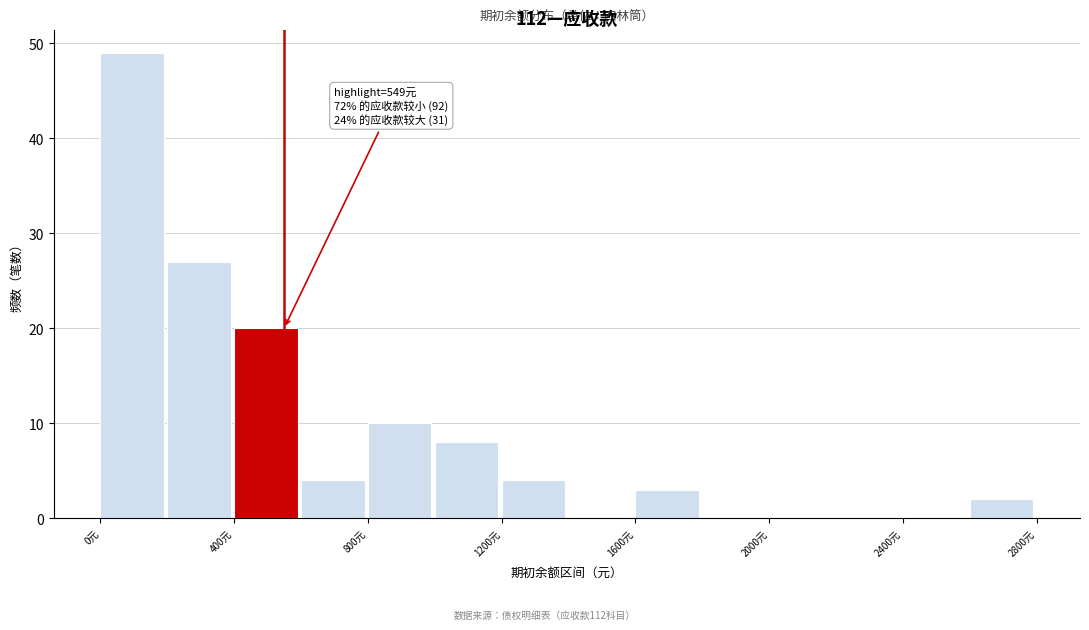

Which range on the x-axis has the tallest bar?

0 to 200